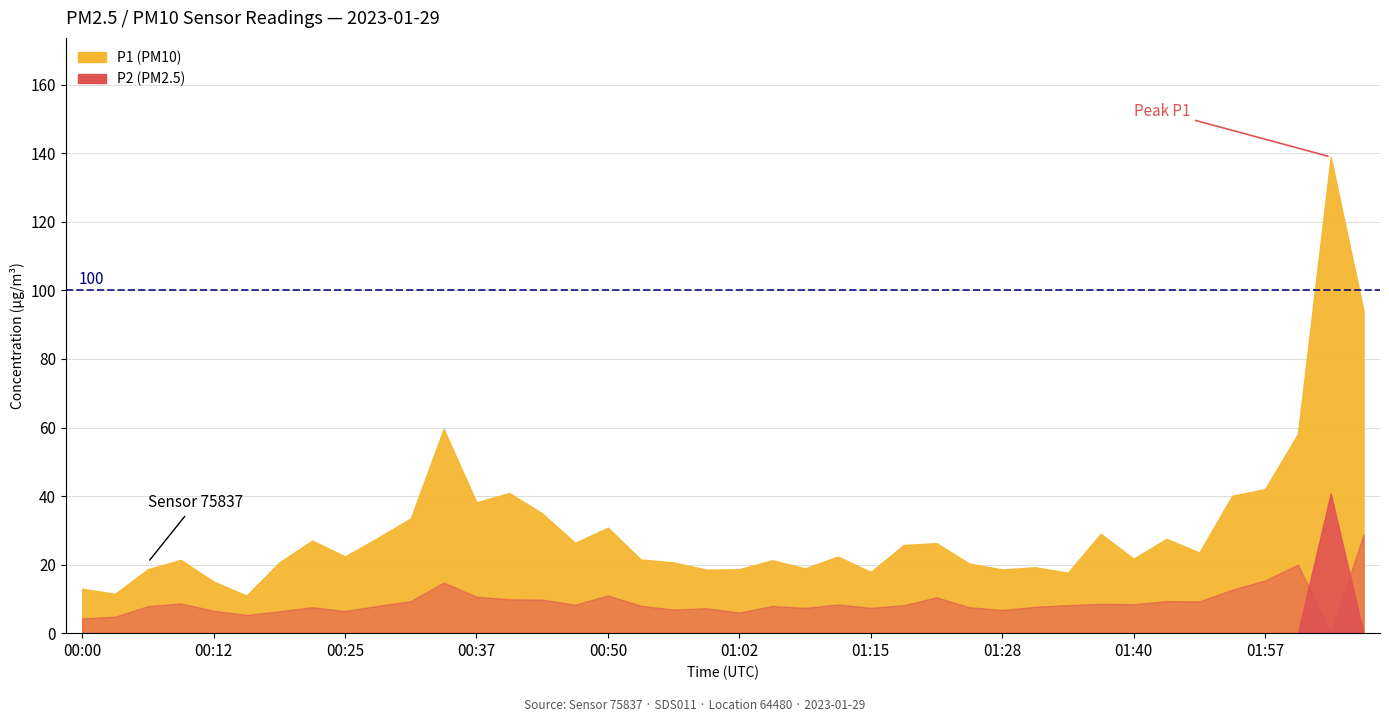

List the series in order of their peak value, highest first.

P1, P2